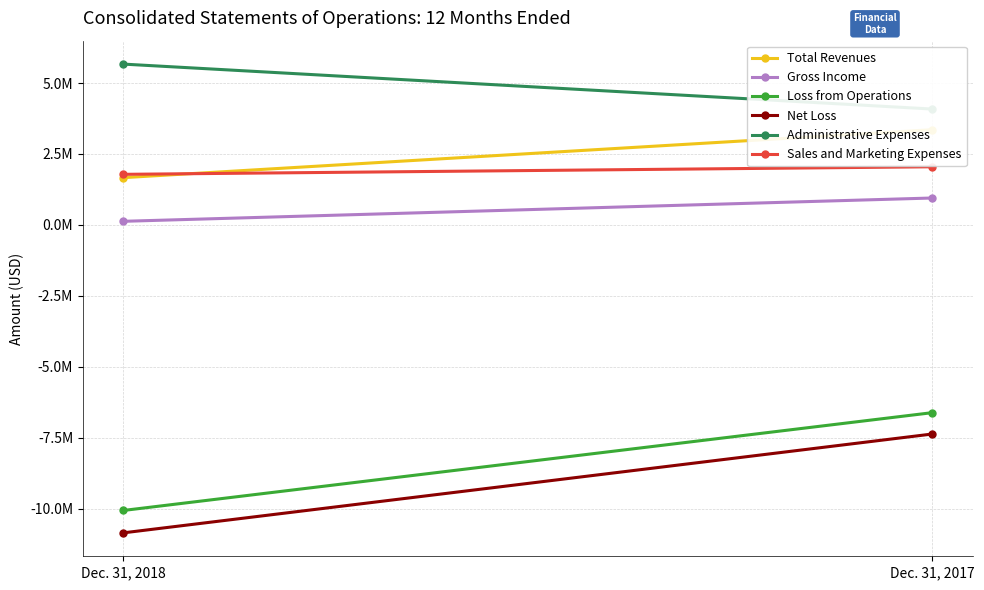

Rank the categories by Loss from Operations value from lowest to highest.

Dec. 31, 2018, Dec. 31, 2017